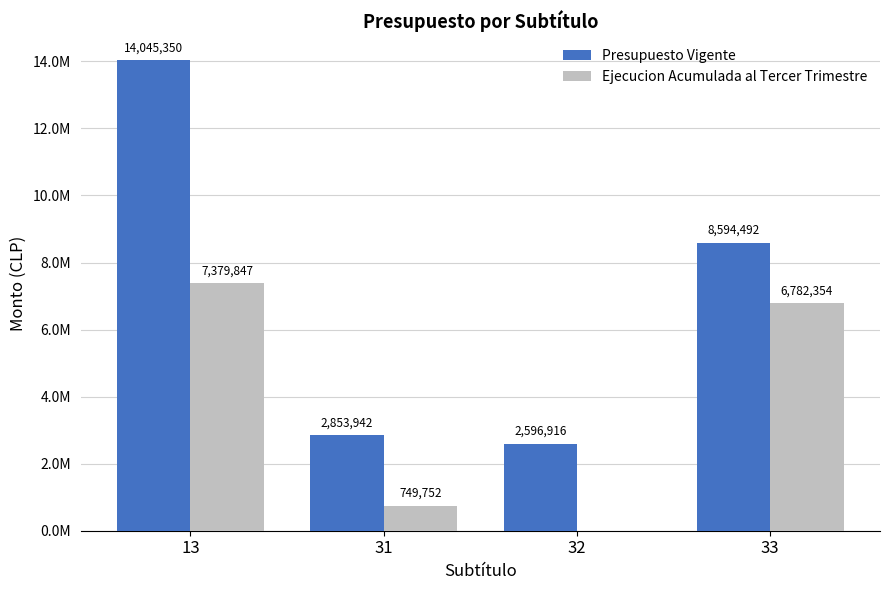

Rank the series at 31 from lowest to highest value.

Ejecucion Acumulada al Tercer Trimestre, Presupuesto Vigente